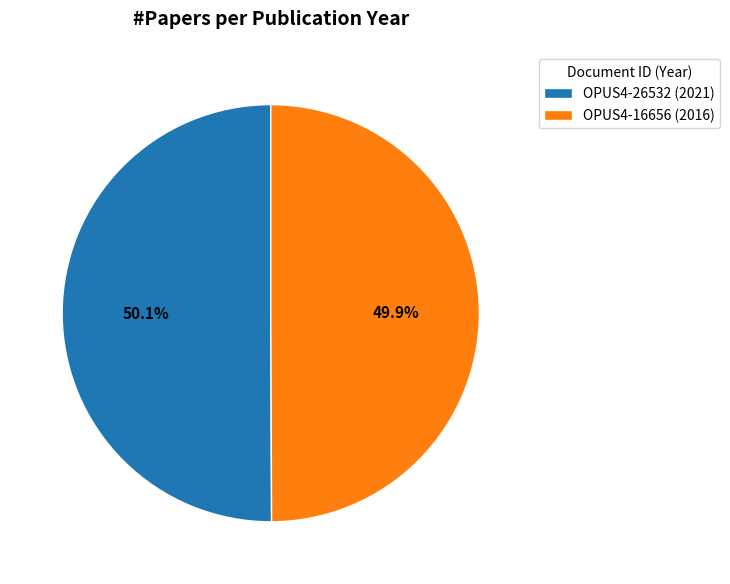

To the nearest percent, what portion does OPUS4-16656 (2016) represent?

50%